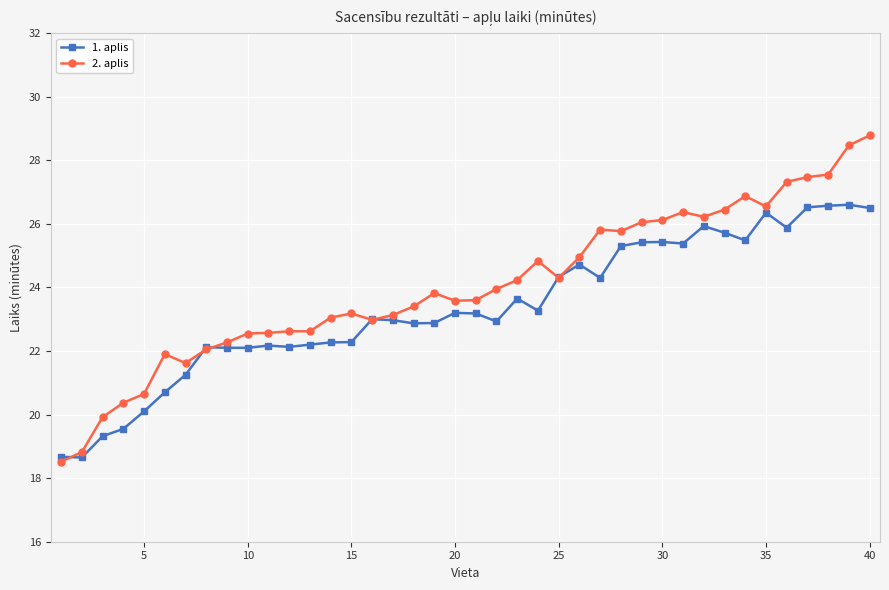

What is the maximum value shown in the chart?

28.8